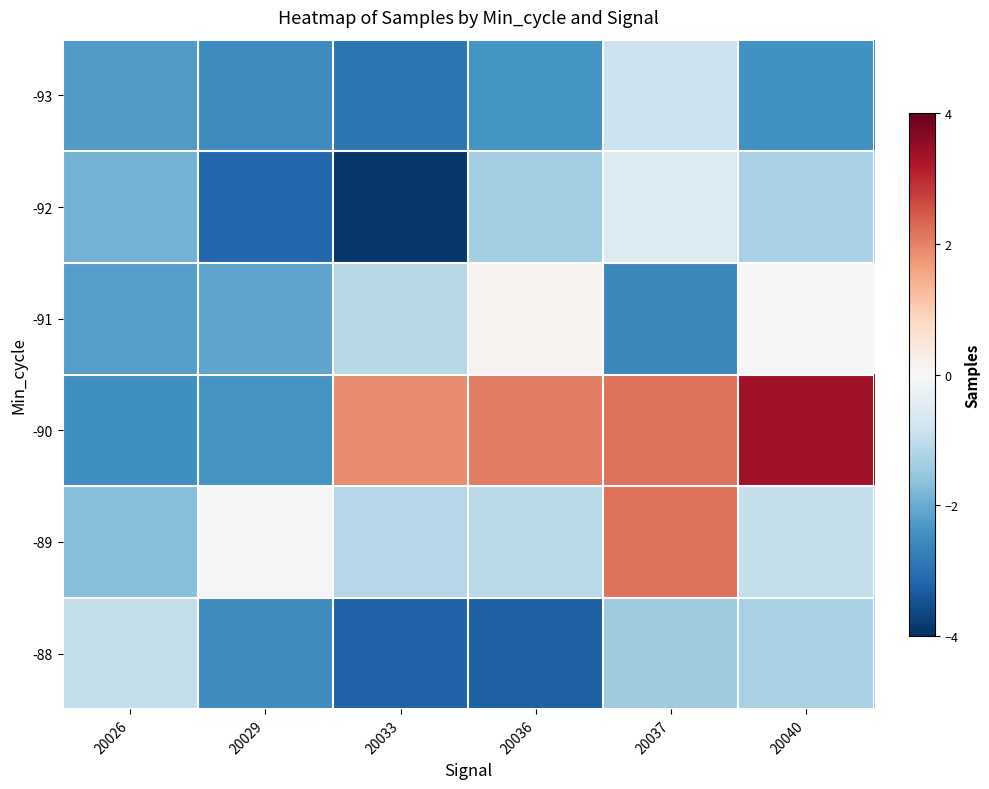

Which label corresponds to the smallest value in the chart?

20033